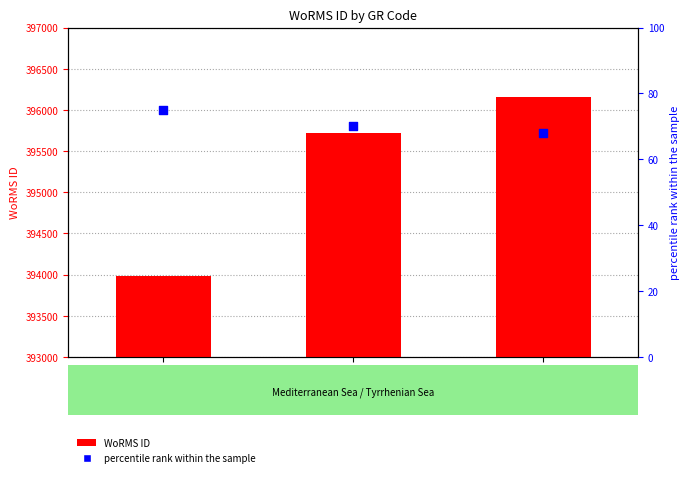

What is the total value across all series at RCC4380?

395786